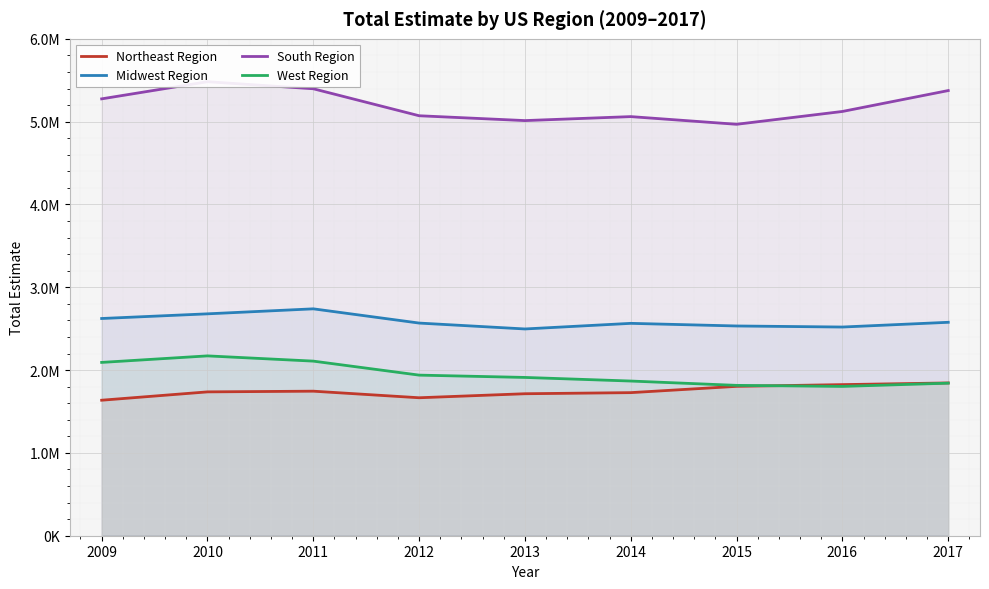

What is the sum of all Northeast Region values?

15700580